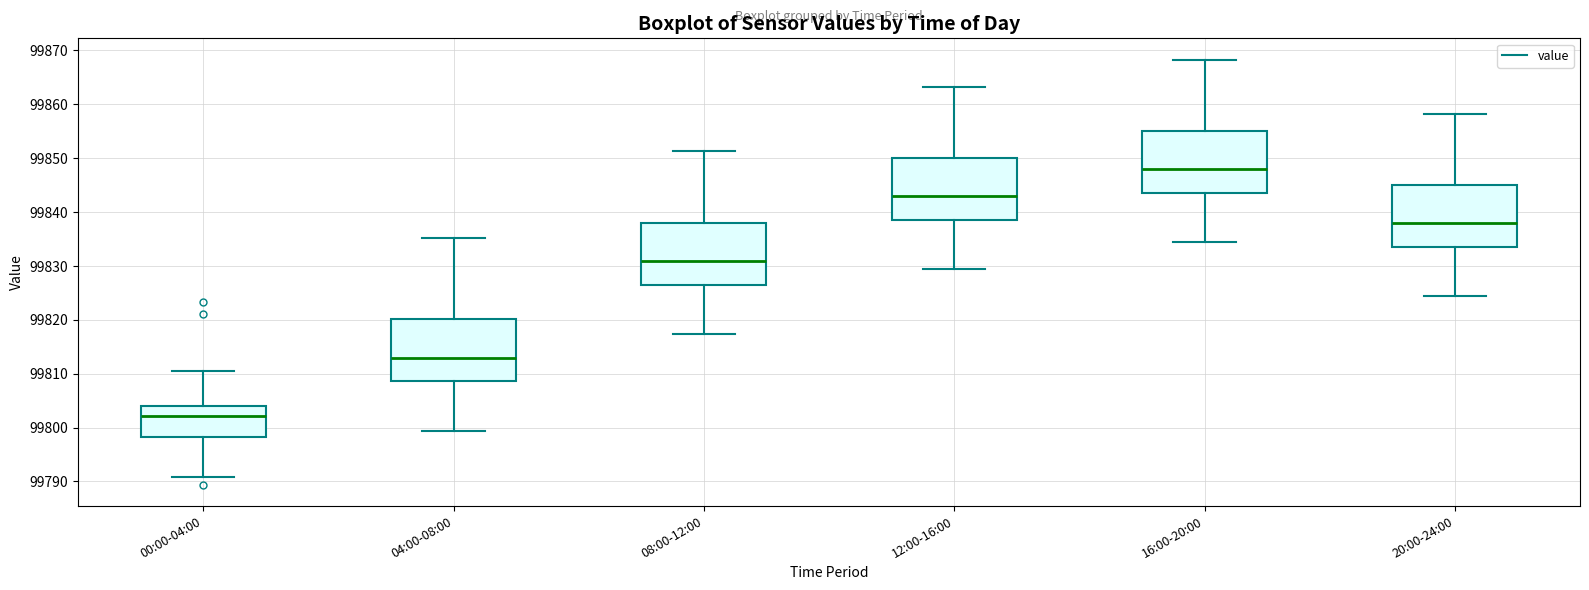

Reading left to right, read every box against the y-axis: the position of its median line, the range the box covers, and the ends of its whiskers. The values are not printed on the chart, so give them approximately, as read against the axis.

00:00-04:00: median 99802, box 99798 to 99804, whiskers 99791 to 99811
04:00-08:00: median 99813, box 99809 to 99820, whiskers 99799 to 99835
08:00-12:00: median 99831, box 99826 to 99838, whiskers 99817 to 99851
12:00-16:00: median 99843, box 99838 to 99850, whiskers 99829 to 99863
16:00-20:00: median 99848, box 99843 to 99855, whiskers 99834 to 99868
20:00-24:00: median 99838, box 99833 to 99845, whiskers 99824 to 99858